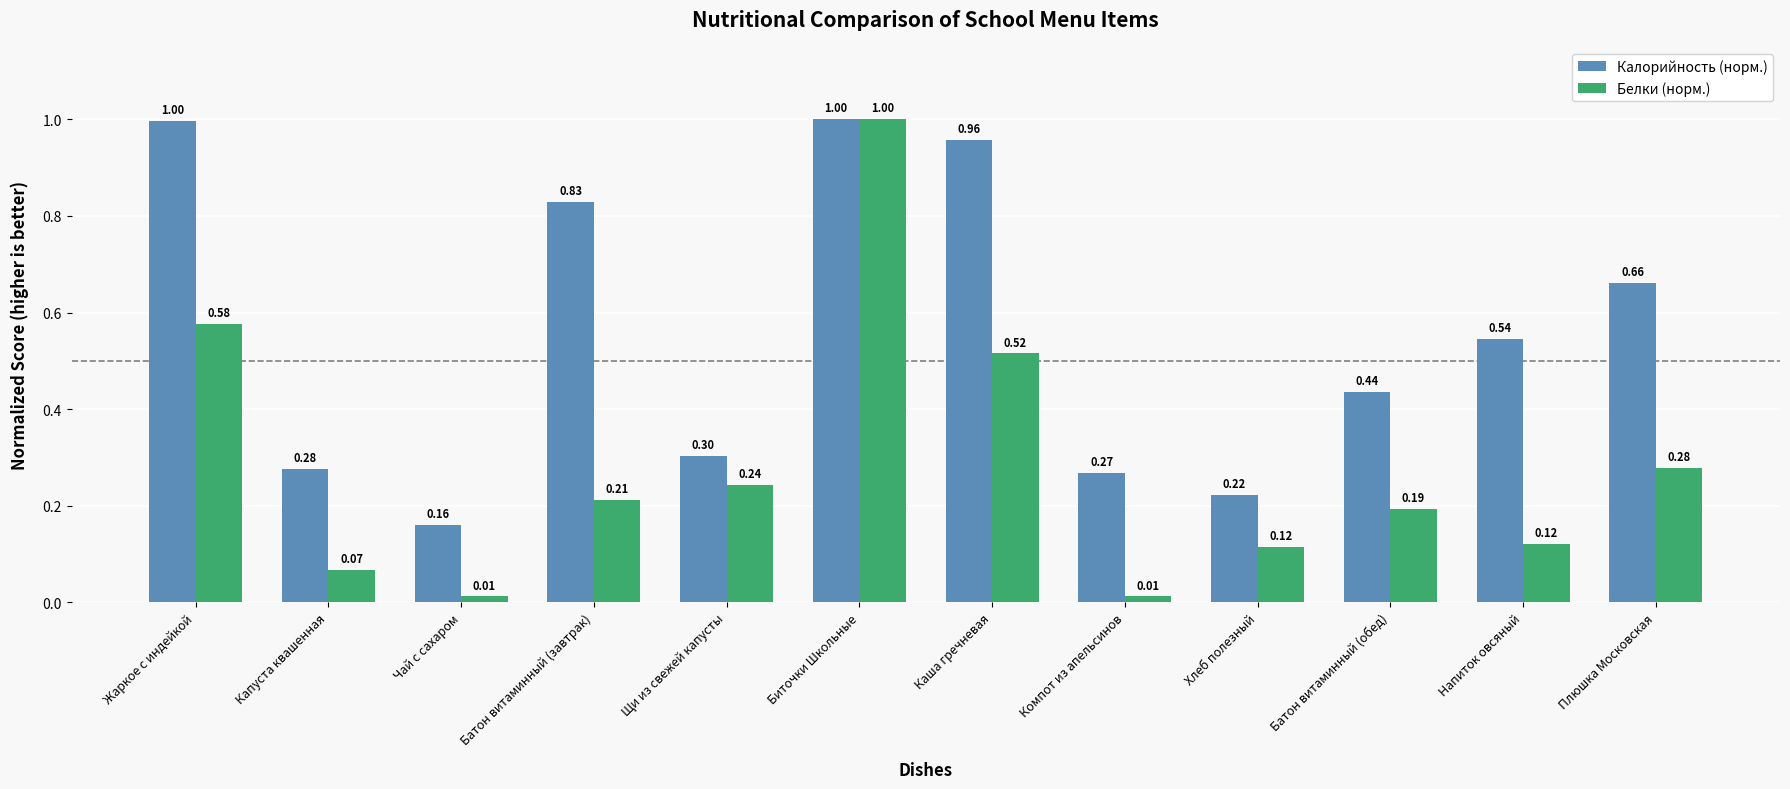

What is the difference between the maximum and minimum values in the Белки (норм.) series?

1.0